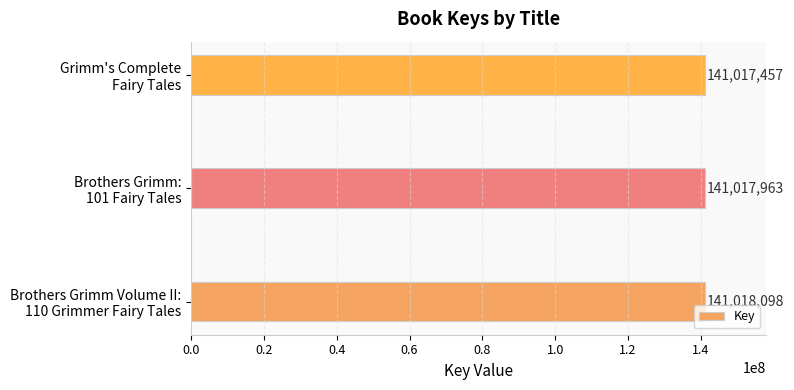

Reading bottom to top, transcribe all the data shown in this chart.

141018098	141017963	141017457